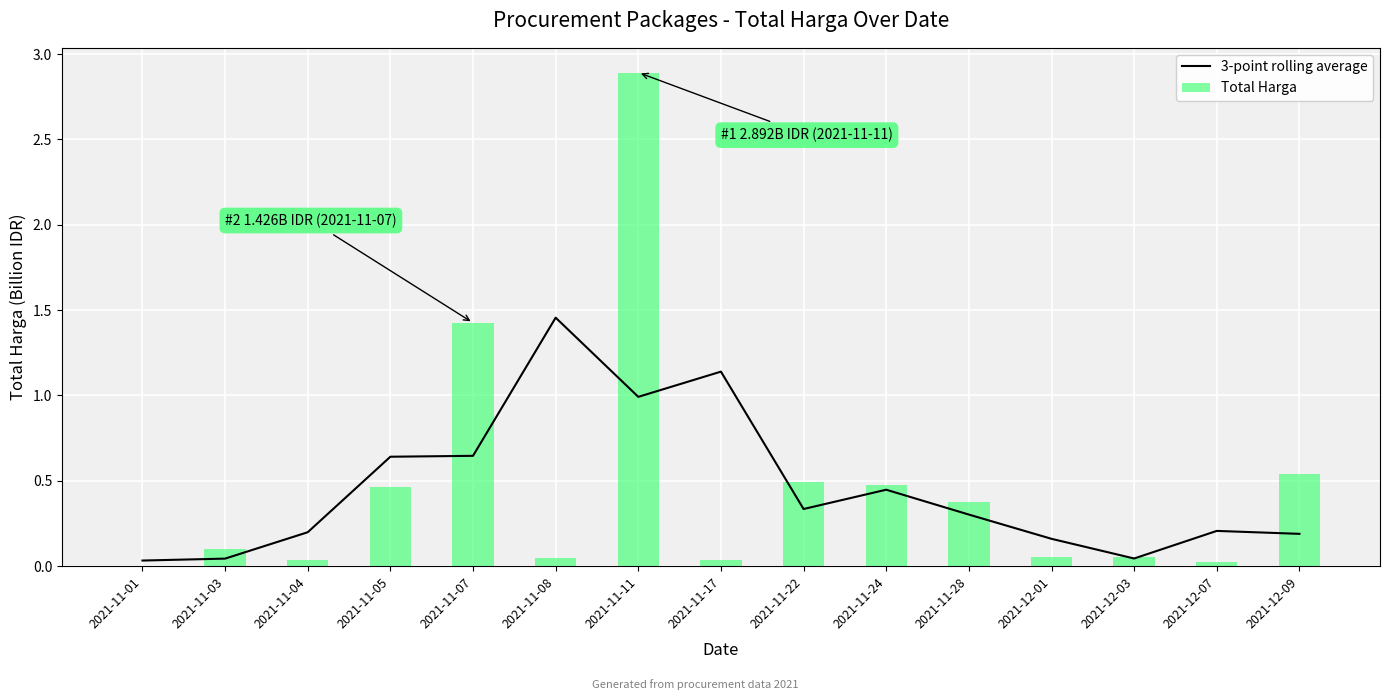

Rank the series at 2021-11-05 from highest to lowest value.

3-point rolling average, Total Harga